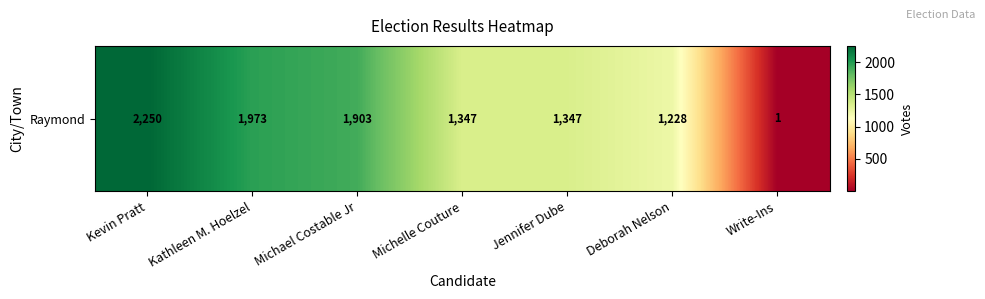

List the labels in order of value, largest first.

Kevin Pratt, Kathleen M. Hoelzel, Michael Costable Jr, Michelle Couture, Jennifer Dube, Deborah Nelson, Write-Ins